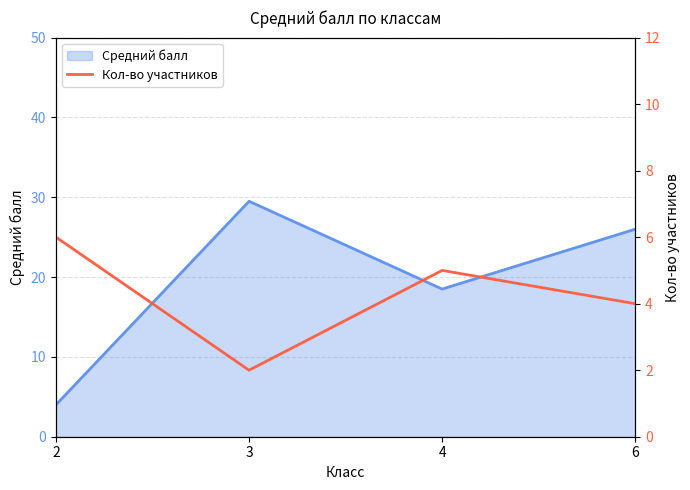

True or false: Средний балл has a value of 18.5 at 4.

True